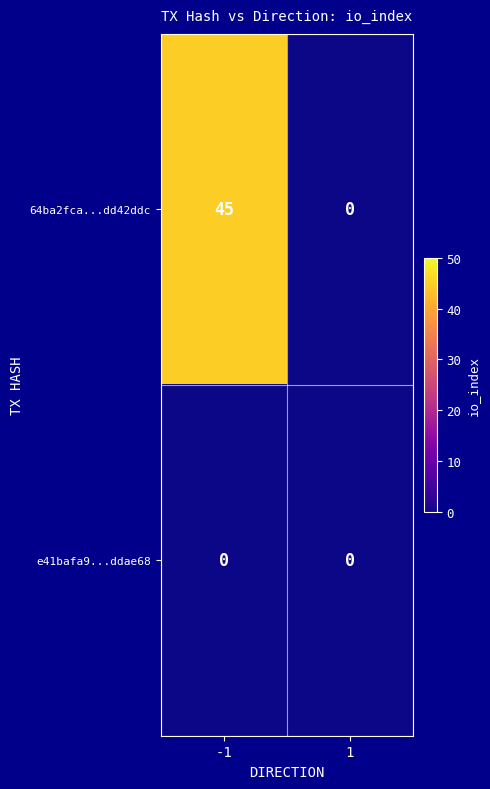

At which category is the sum across all series the highest?

-1